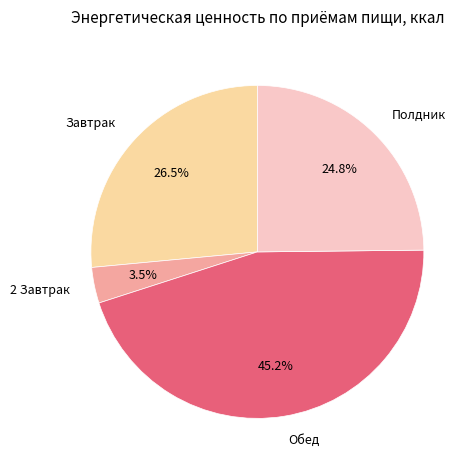

Rank the categories by value from lowest to highest.

2 Завтрак, Полдник, Завтрак, Обед